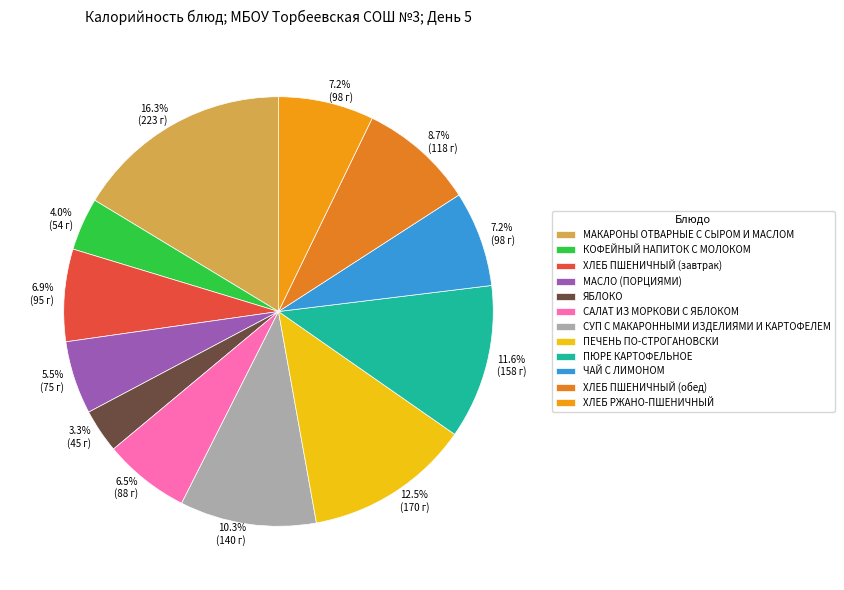

To the nearest percent, what is the difference between the МАКАРОНЫ ОТВАРНЫЕ С СЫРОМ И МАСЛОМ and ХЛЕБ ПШЕНИЧНЫЙ (завтрак) slice percentages?

9%